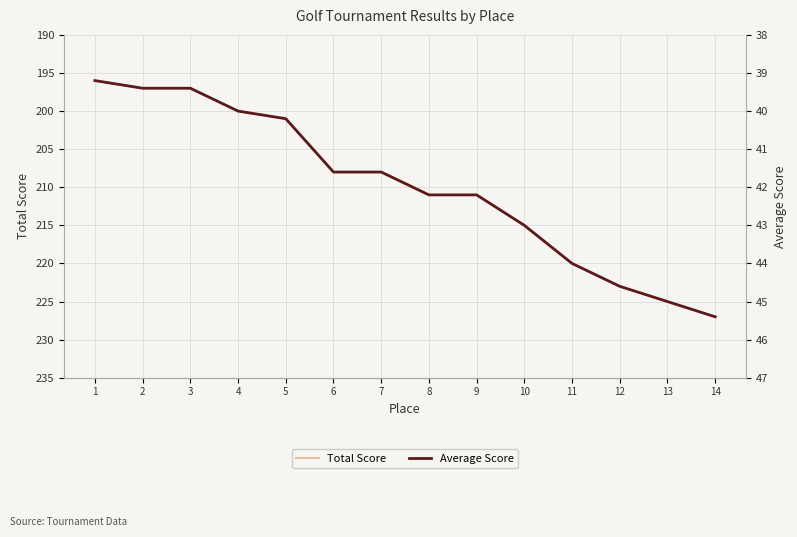

How many data points in Total Score are less than 211?

7